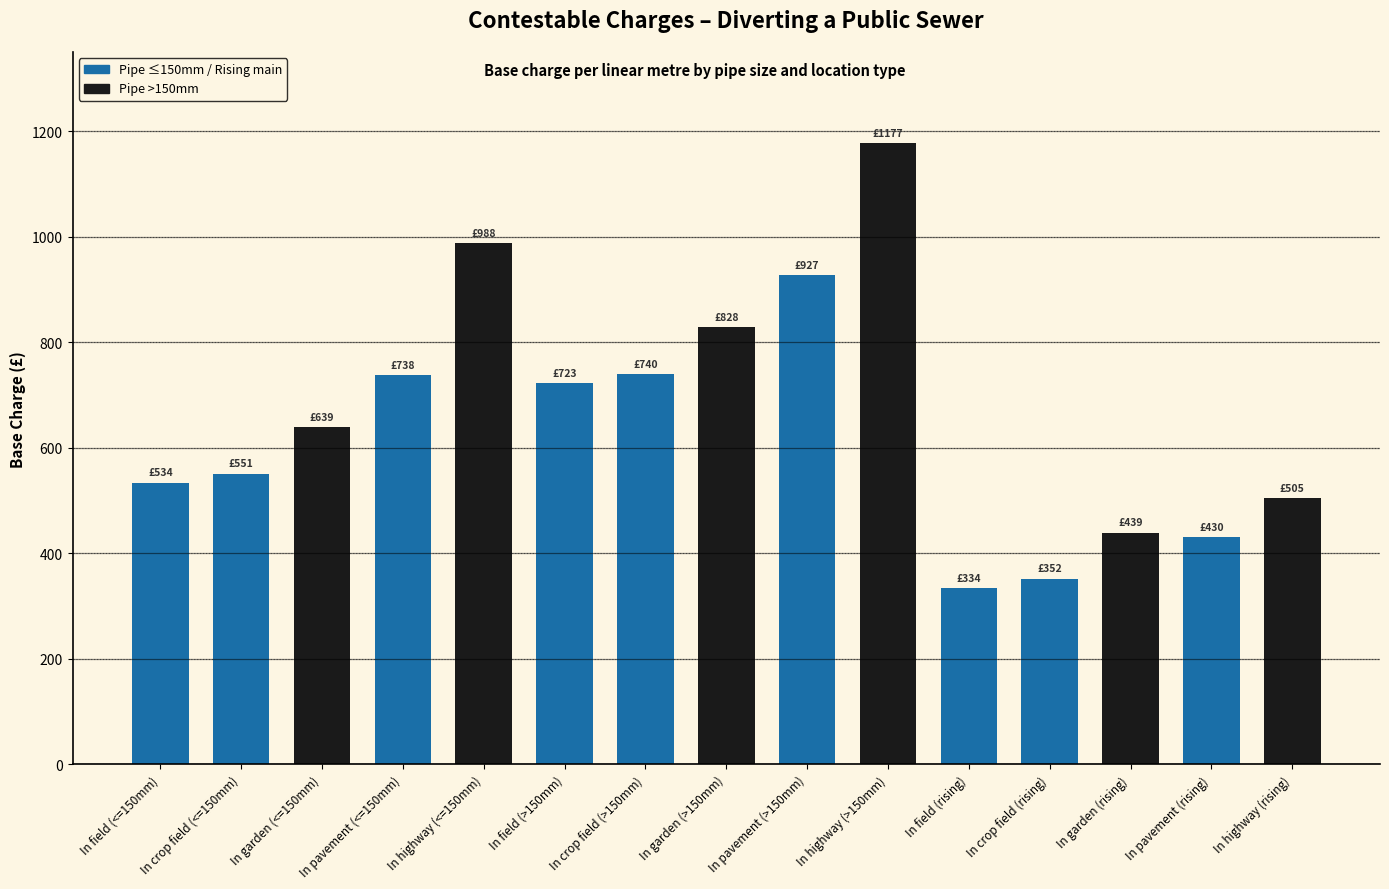

The value at In garden (<=150mm) is 1052. True or false?

False